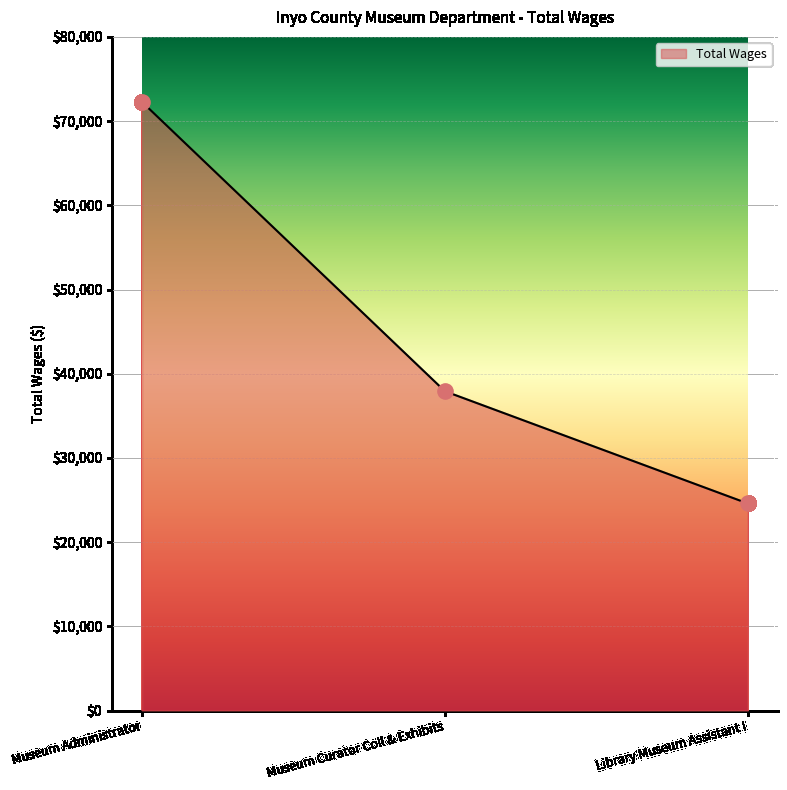

What is the change in value from Museum Curator Coll & Exhibits to Library Museum Assistant I?

-13328